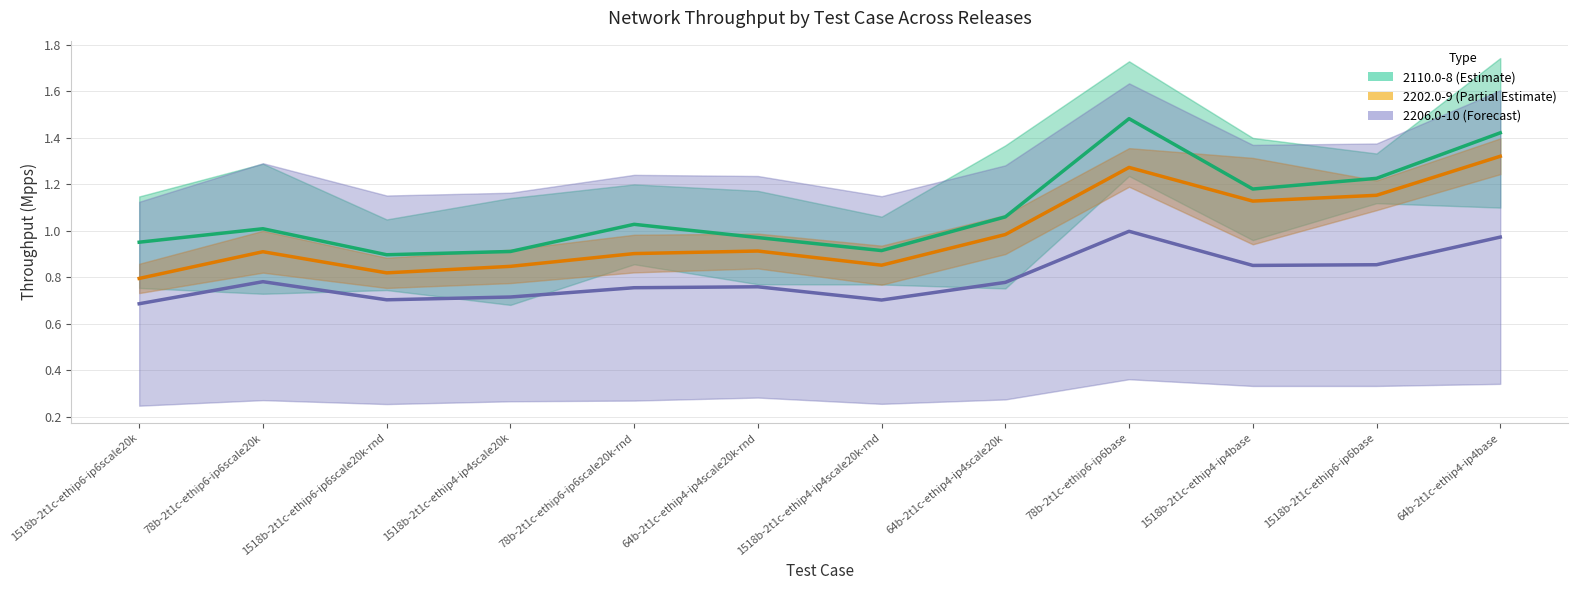

What is the difference between the 2110.0-8 (Estimate) values at 64b-2t1c-ethip4-ip4scale20k and 1518b-2t1c-ethip4-ip4base?

0.1